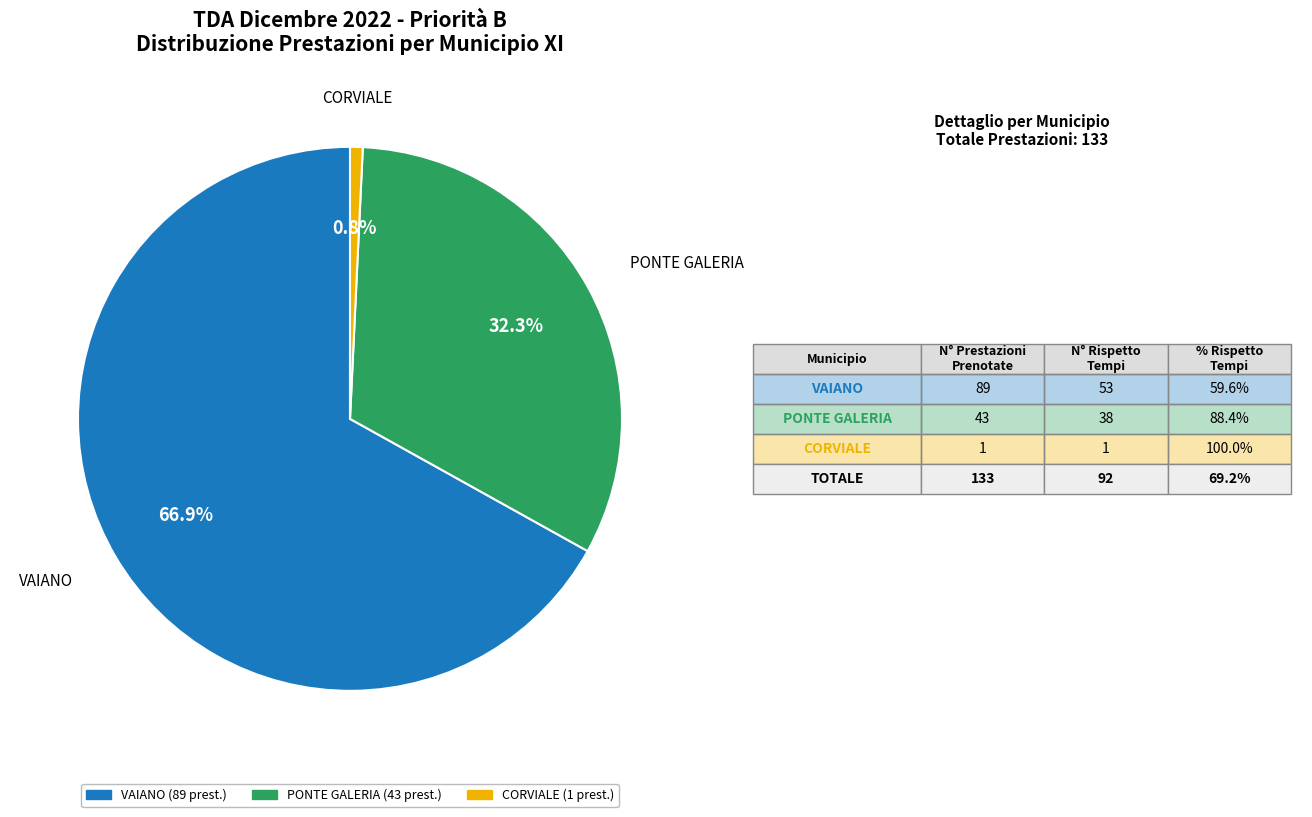

What is the smallest slice in the pie chart?

CORVIALE